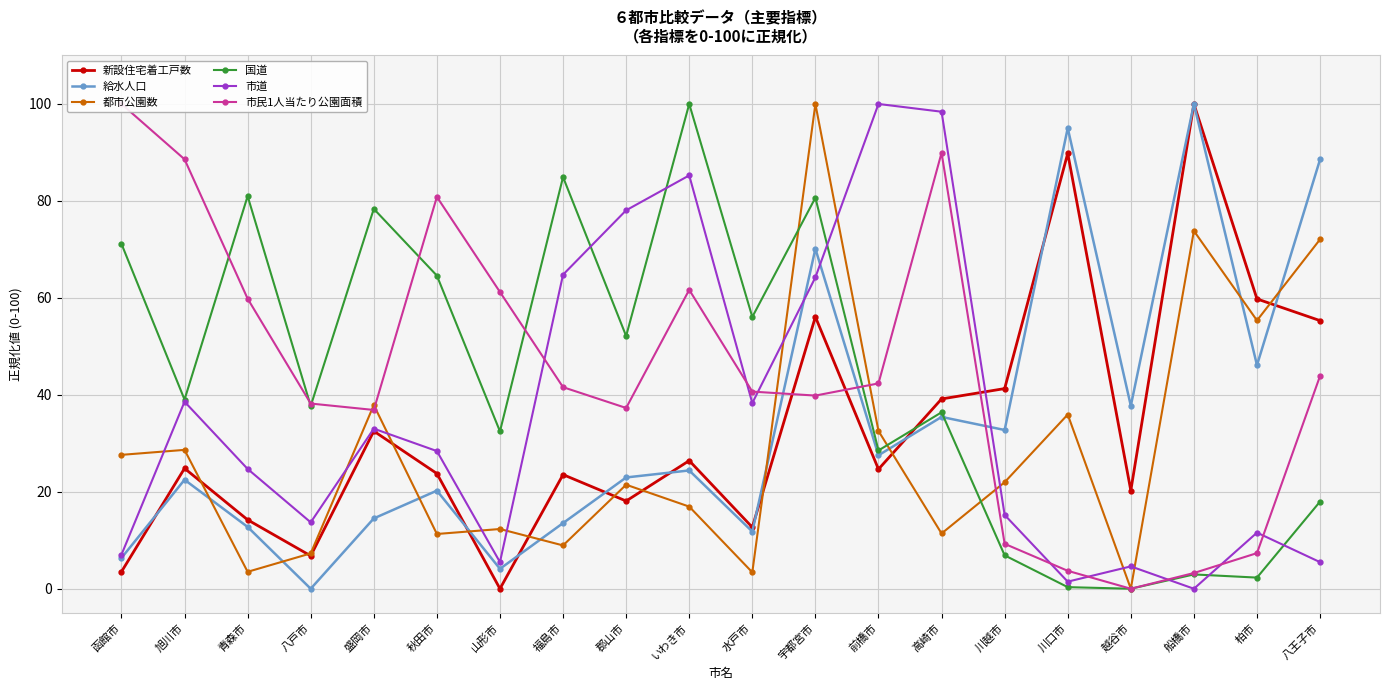

How many times do 市民1人当たり公園面積 and 都市公園数 cross each other?

5